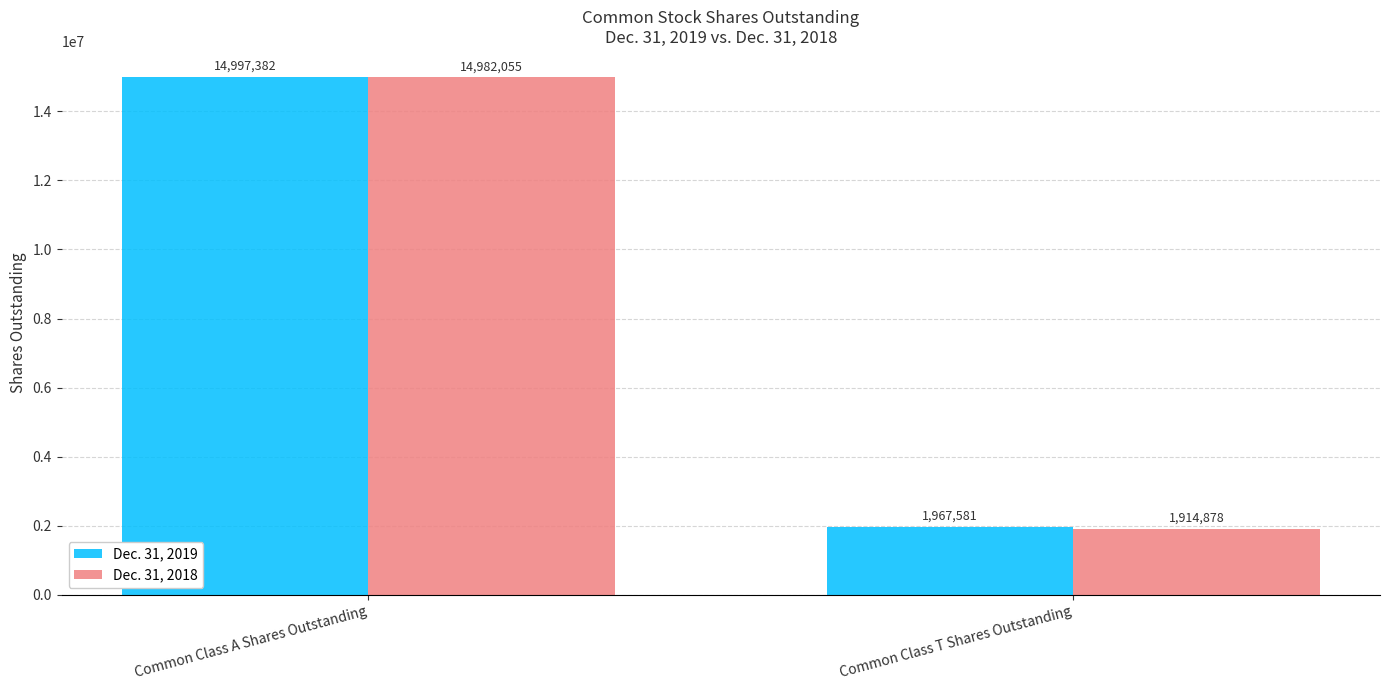

List the labels in order of Dec. 31, 2019 value, largest first.

Common Class A Shares Outstanding, Common Class T Shares Outstanding